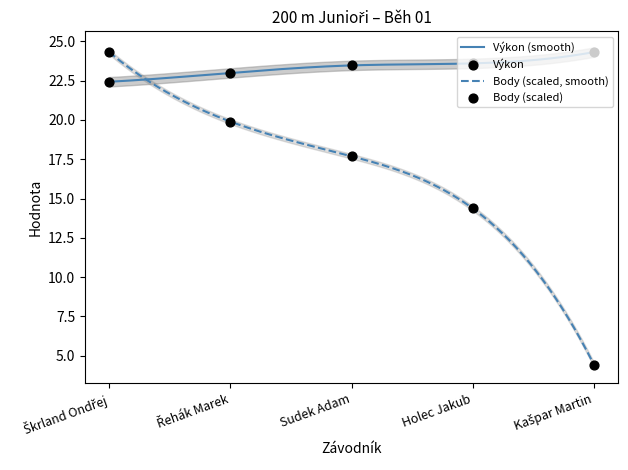

Which series has the largest total across all categories?

Pořadí